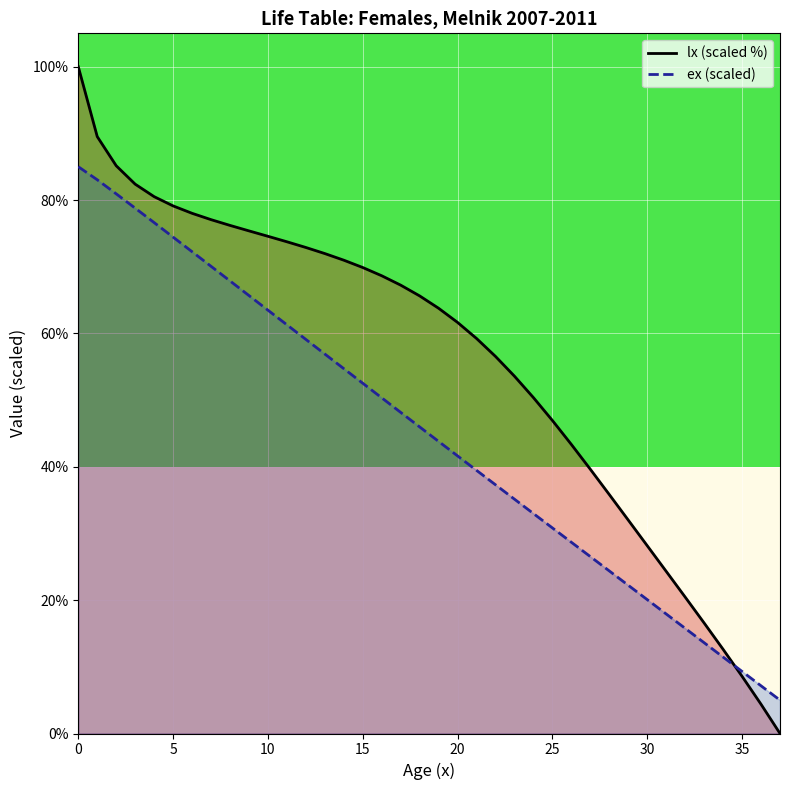

What is the greatest value displayed?

100.0